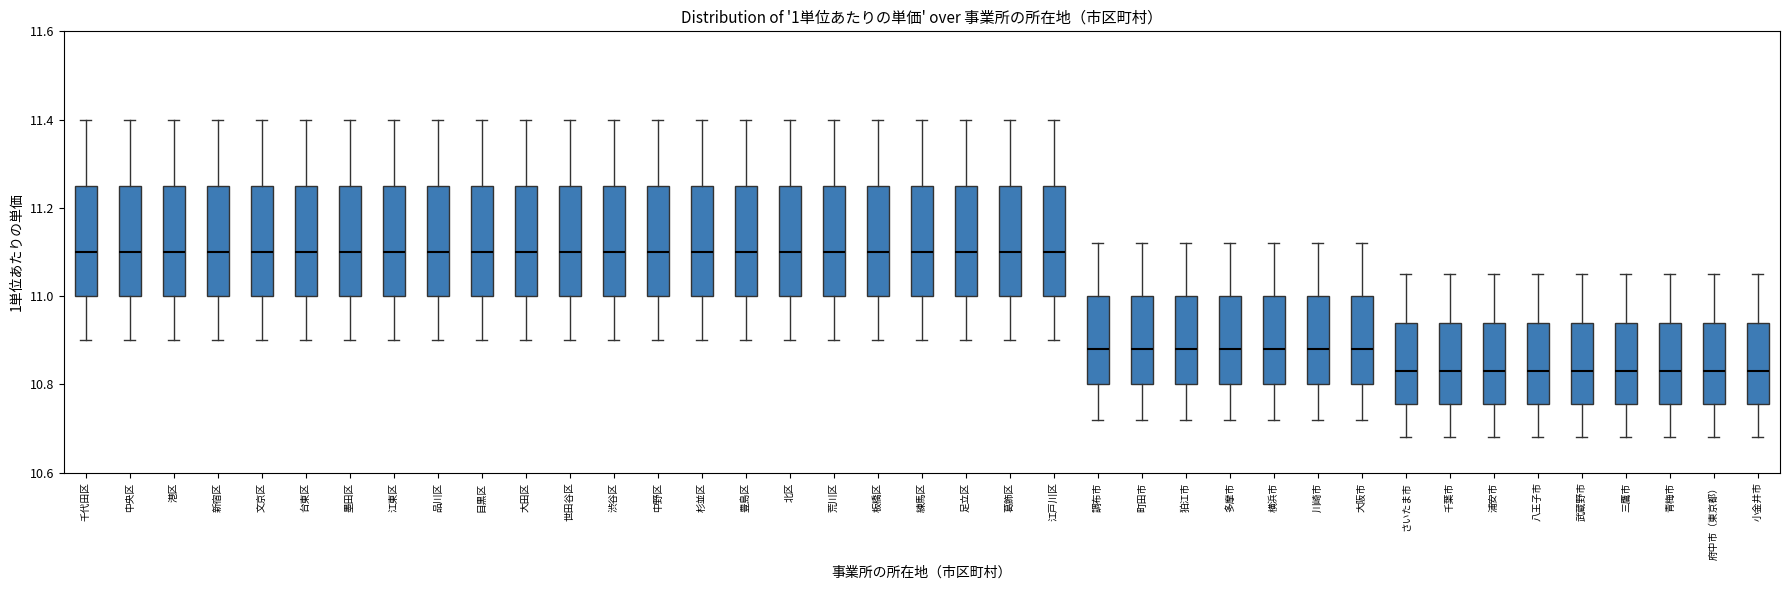

Reading left to right, transcribe this box plot: for each box, give where its median line is, the range the box spans, and where its two whiskers end, as read against the y-axis. The values are not printed on the chart, so give them approximately, as read against the axis.

千代田区: median 11.10, box 11.00 to 11.26, whiskers 10.90 to 11.40
中央区: median 11.10, box 11.00 to 11.26, whiskers 10.90 to 11.40
港区: median 11.10, box 11.00 to 11.26, whiskers 10.90 to 11.40
新宿区: median 11.10, box 11.00 to 11.26, whiskers 10.90 to 11.40
文京区: median 11.10, box 11.00 to 11.26, whiskers 10.90 to 11.40
台東区: median 11.10, box 11.00 to 11.26, whiskers 10.90 to 11.40
墨田区: median 11.10, box 11.00 to 11.26, whiskers 10.90 to 11.40
江東区: median 11.10, box 11.00 to 11.26, whiskers 10.90 to 11.40
品川区: median 11.10, box 11.00 to 11.26, whiskers 10.90 to 11.40
目黒区: median 11.10, box 11.00 to 11.26, whiskers 10.90 to 11.40
大田区: median 11.10, box 11.00 to 11.26, whiskers 10.90 to 11.40
世田谷区: median 11.10, box 11.00 to 11.26, whiskers 10.90 to 11.40
渋谷区: median 11.10, box 11.00 to 11.26, whiskers 10.90 to 11.40
中野区: median 11.10, box 11.00 to 11.26, whiskers 10.90 to 11.40
杉並区: median 11.10, box 11.00 to 11.26, whiskers 10.90 to 11.40
豊島区: median 11.10, box 11.00 to 11.26, whiskers 10.90 to 11.40
北区: median 11.10, box 11.00 to 11.26, whiskers 10.90 to 11.40
荒川区: median 11.10, box 11.00 to 11.26, whiskers 10.90 to 11.40
板橋区: median 11.10, box 11.00 to 11.26, whiskers 10.90 to 11.40
練馬区: median 11.10, box 11.00 to 11.26, whiskers 10.90 to 11.40
足立区: median 11.10, box 11.00 to 11.26, whiskers 10.90 to 11.40
葛飾区: median 11.10, box 11.00 to 11.26, whiskers 10.90 to 11.40
江戸川区: median 11.10, box 11.00 to 11.26, whiskers 10.90 to 11.40
調布市: median 10.88, box 10.80 to 11.00, whiskers 10.72 to 11.12
町田市: median 10.88, box 10.80 to 11.00, whiskers 10.72 to 11.12
狛江市: median 10.88, box 10.80 to 11.00, whiskers 10.72 to 11.12
多摩市: median 10.88, box 10.80 to 11.00, whiskers 10.72 to 11.12
横浜市: median 10.88, box 10.80 to 11.00, whiskers 10.72 to 11.12
川崎市: median 10.88, box 10.80 to 11.00, whiskers 10.72 to 11.12
大阪市: median 10.88, box 10.80 to 11.00, whiskers 10.72 to 11.12
さいたま市: median 10.84, box 10.76 to 10.94, whiskers 10.68 to 11.06
千葉市: median 10.84, box 10.76 to 10.94, whiskers 10.68 to 11.06
浦安市: median 10.84, box 10.76 to 10.94, whiskers 10.68 to 11.06
八王子市: median 10.84, box 10.76 to 10.94, whiskers 10.68 to 11.06
武蔵野市: median 10.84, box 10.76 to 10.94, whiskers 10.68 to 11.06
三鷹市: median 10.84, box 10.76 to 10.94, whiskers 10.68 to 11.06
青梅市: median 10.84, box 10.76 to 10.94, whiskers 10.68 to 11.06
府中市（東京都）: median 10.84, box 10.76 to 10.94, whiskers 10.68 to 11.06
小金井市: median 10.84, box 10.76 to 10.94, whiskers 10.68 to 11.06